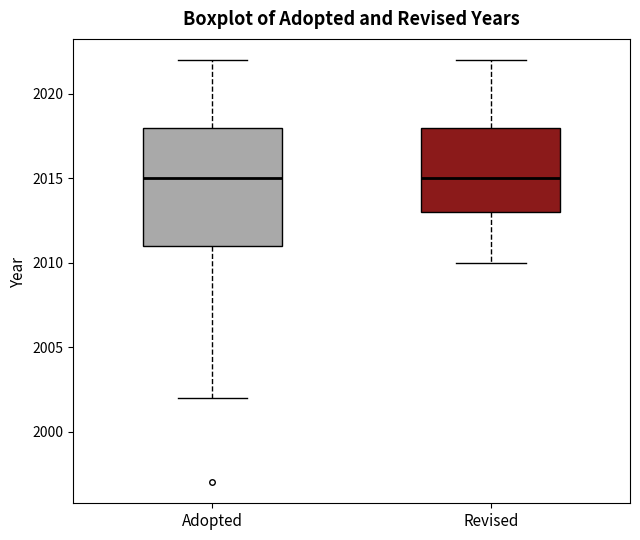

Where does the upper whisker of the box for Adopted end on the y-axis? The values are not printed on the chart, so give them approximately, as read against the axis.

2022